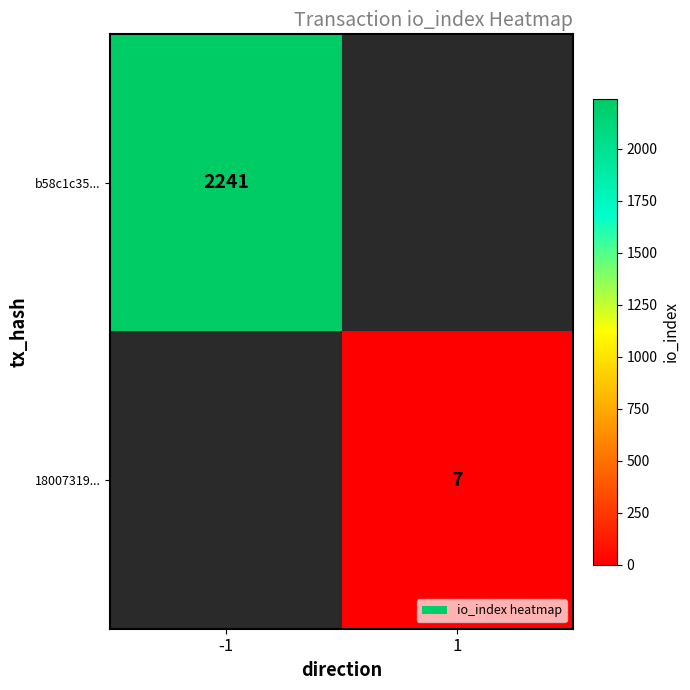

Is it true that 18007319... equals 11 at 1?

False